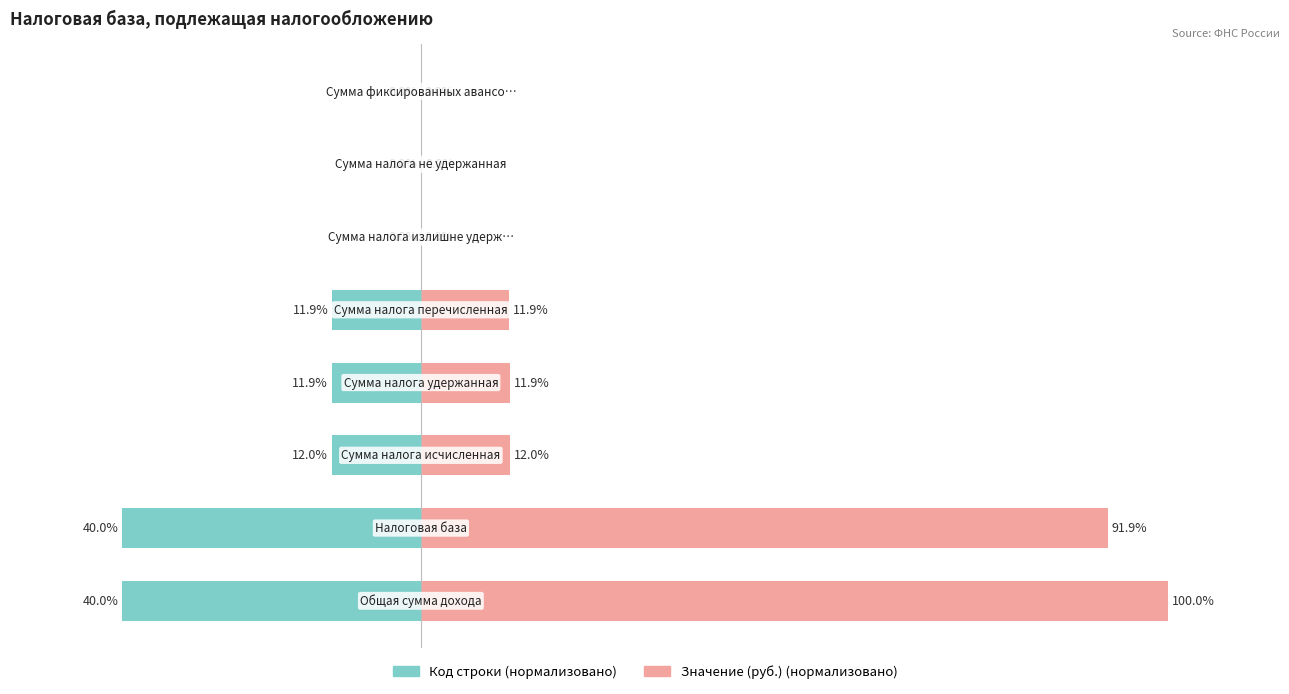

Between 2 and 3, which is larger?

3